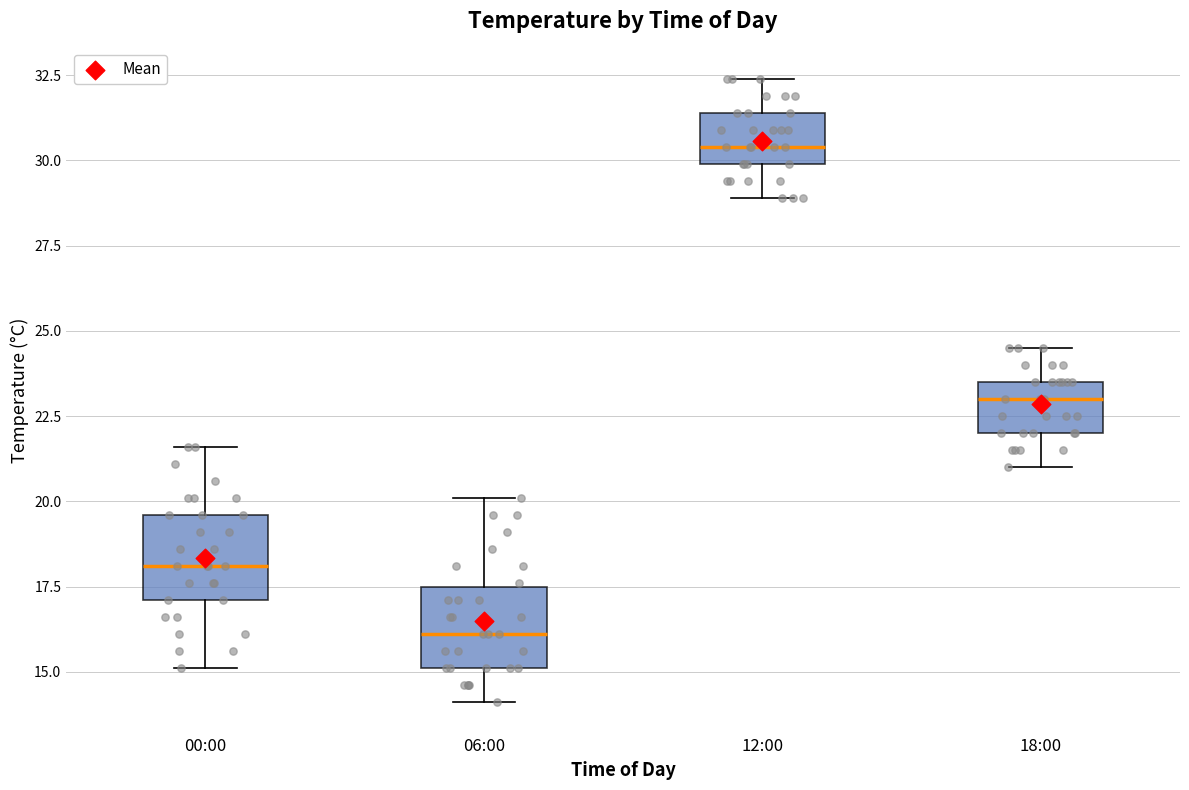

Which box's median line is the lowest?

06:00